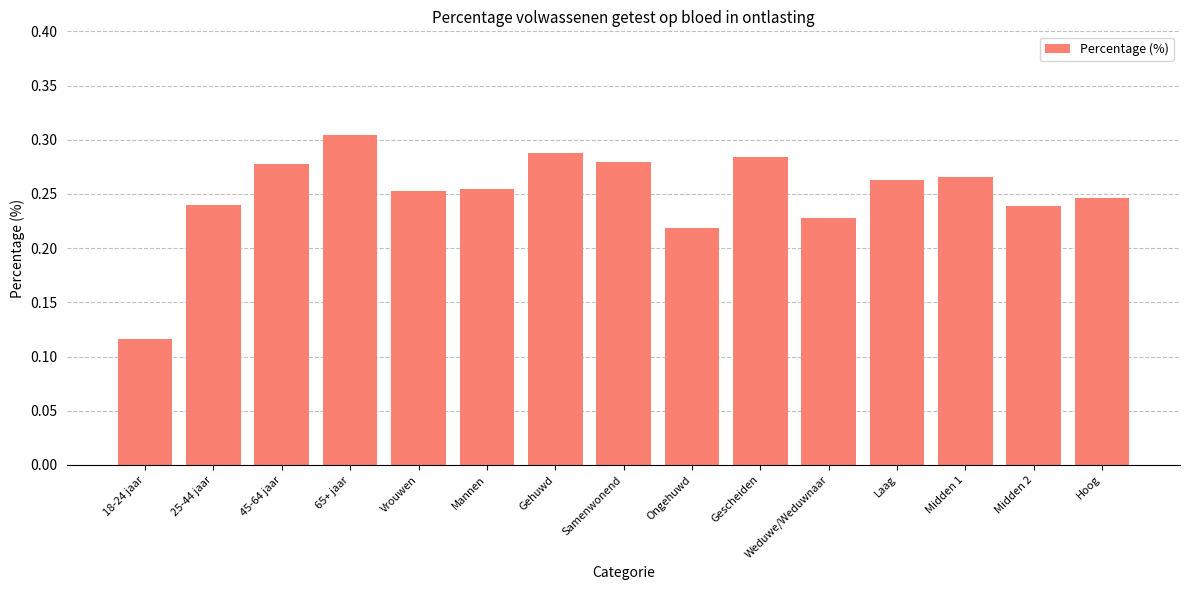

At which category does the chart reach its peak across all series?

65+ jaar